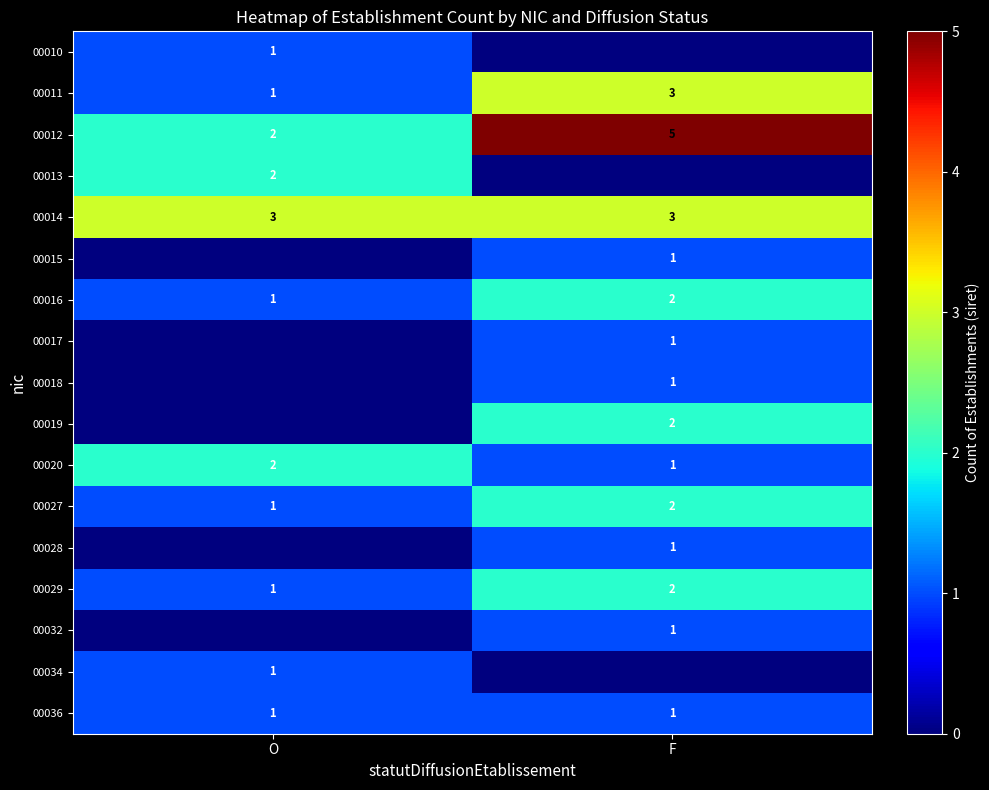

What is the difference between the 00020 values at F and O?

1